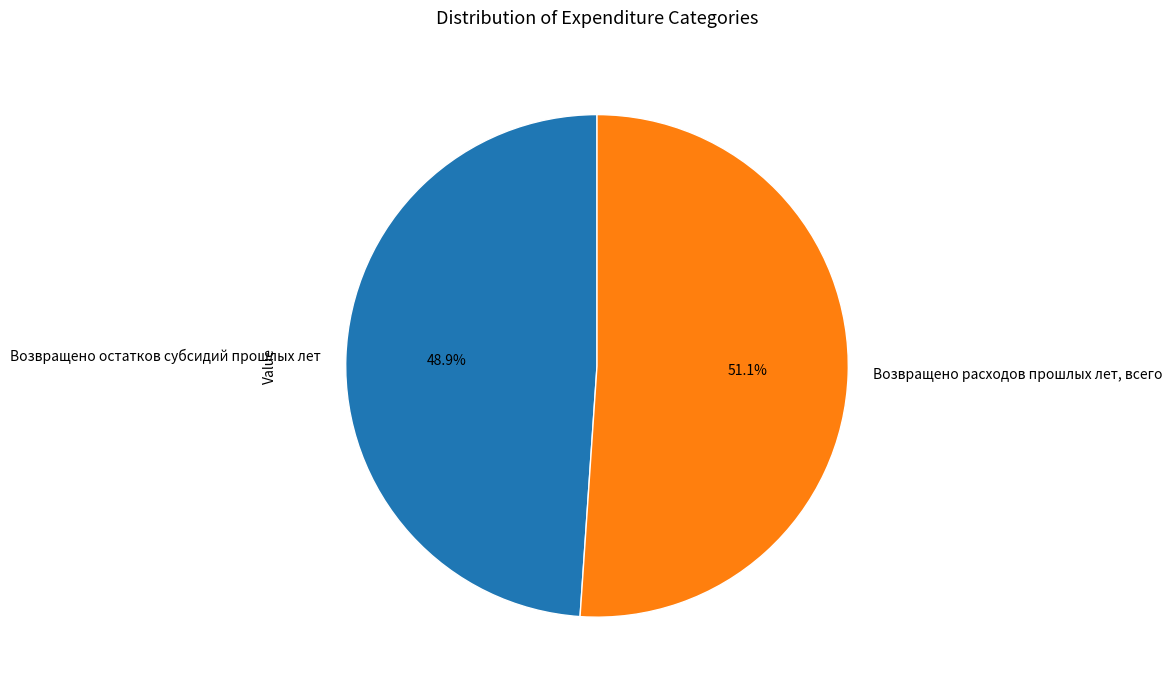

Which slice is the smallest?

Возвращено остатков субсидий прошлых лет